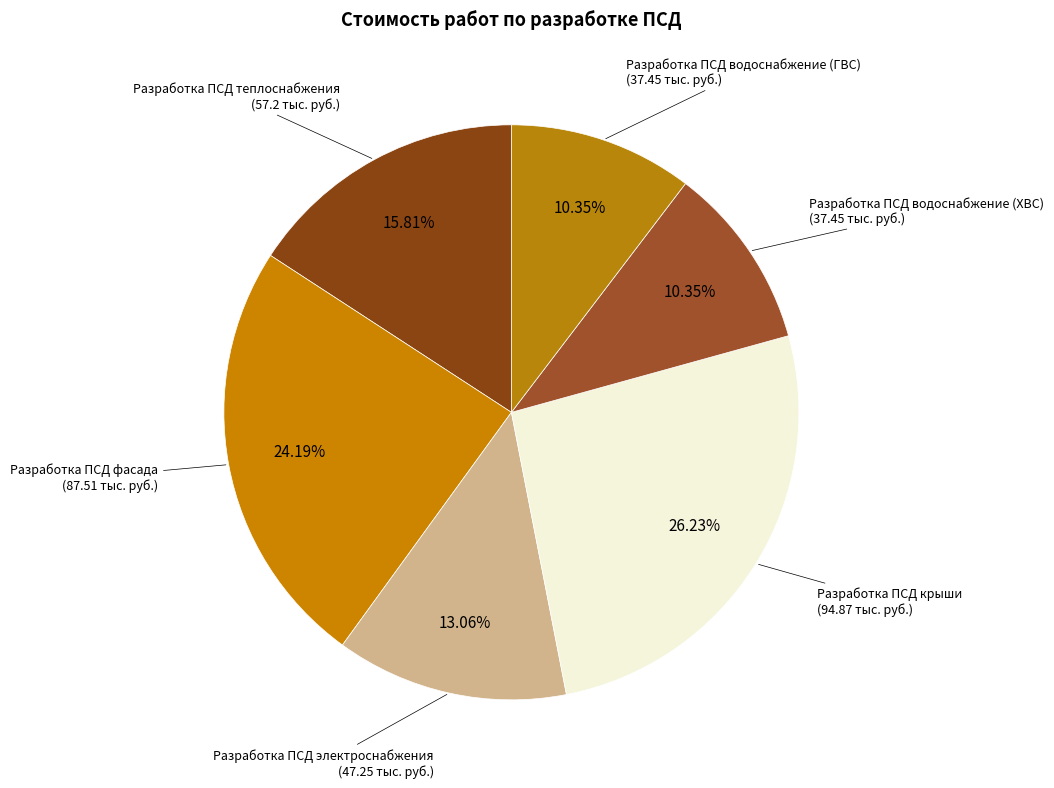

Which has a higher value, Разработка ПСД электроснабжения or Разработка ПСД водоснабжение (ГВС)?

Разработка ПСД электроснабжения